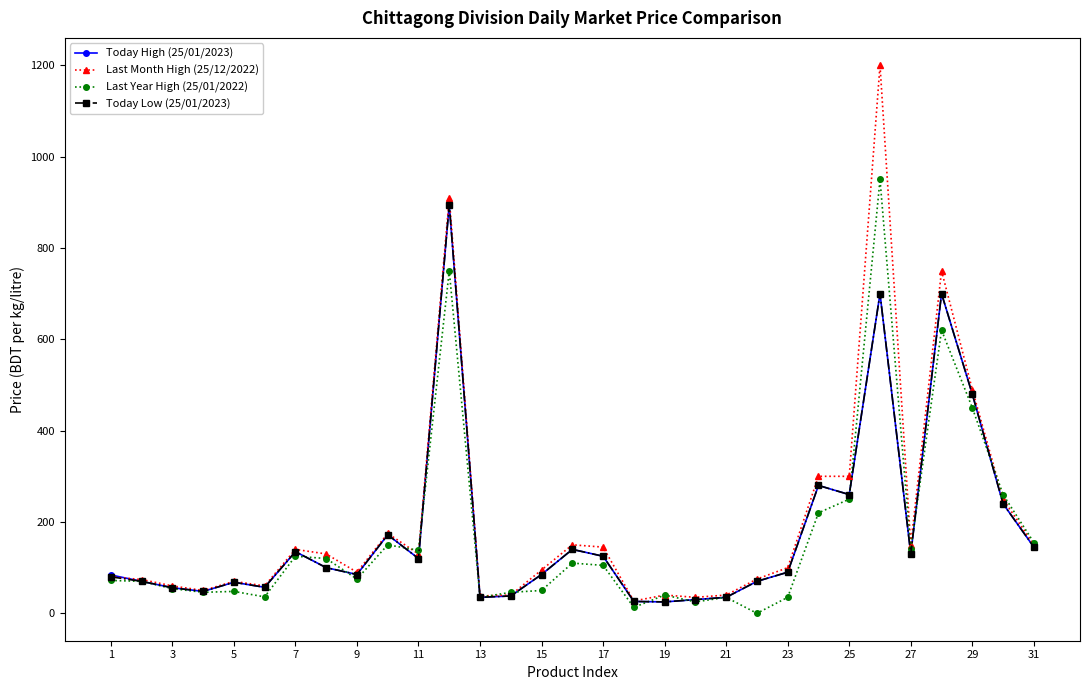

True or false: Today Low (25/01/2023) has more than 2 interior local peaks.

True